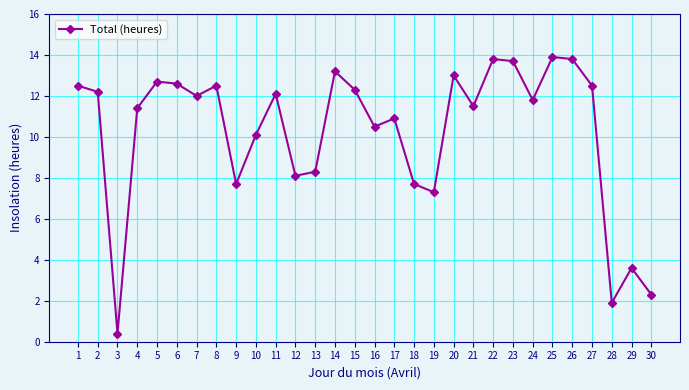

What is the greatest value displayed?

13.9